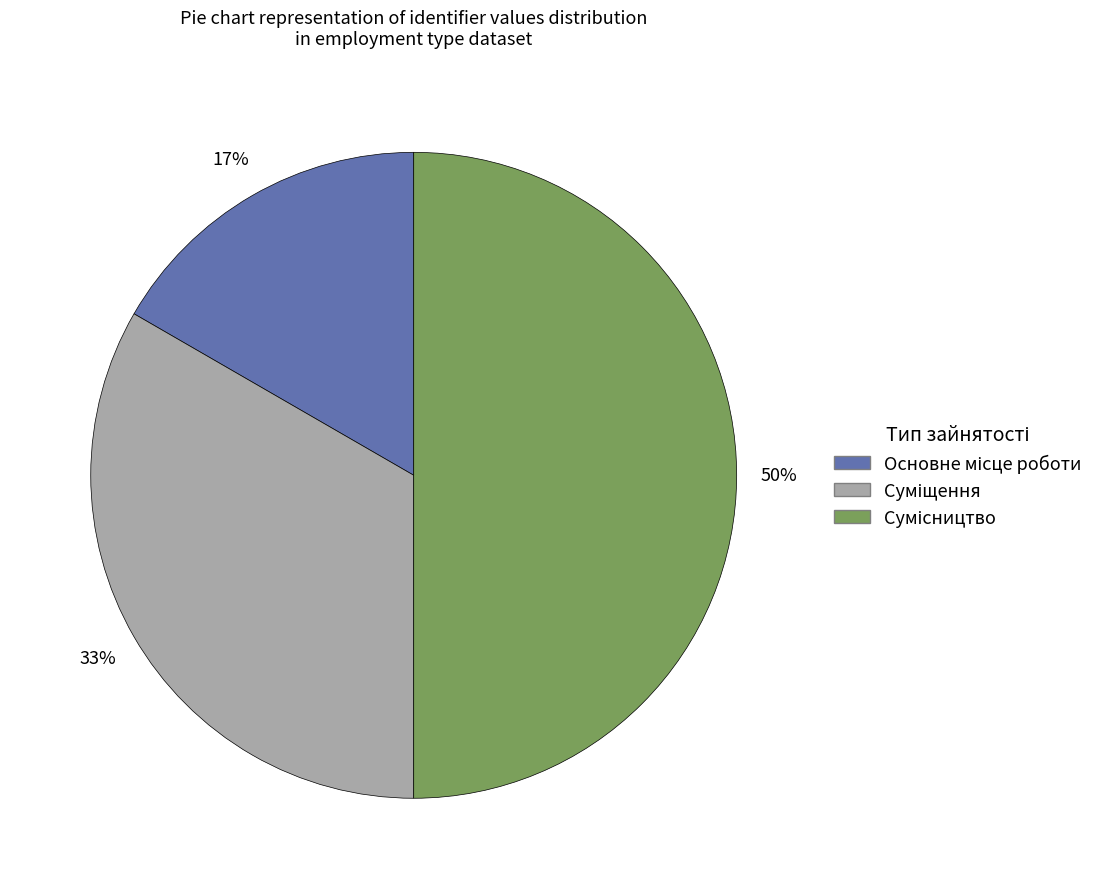

To the nearest percent, what is the difference between the largest and smallest slice percentages?

33%